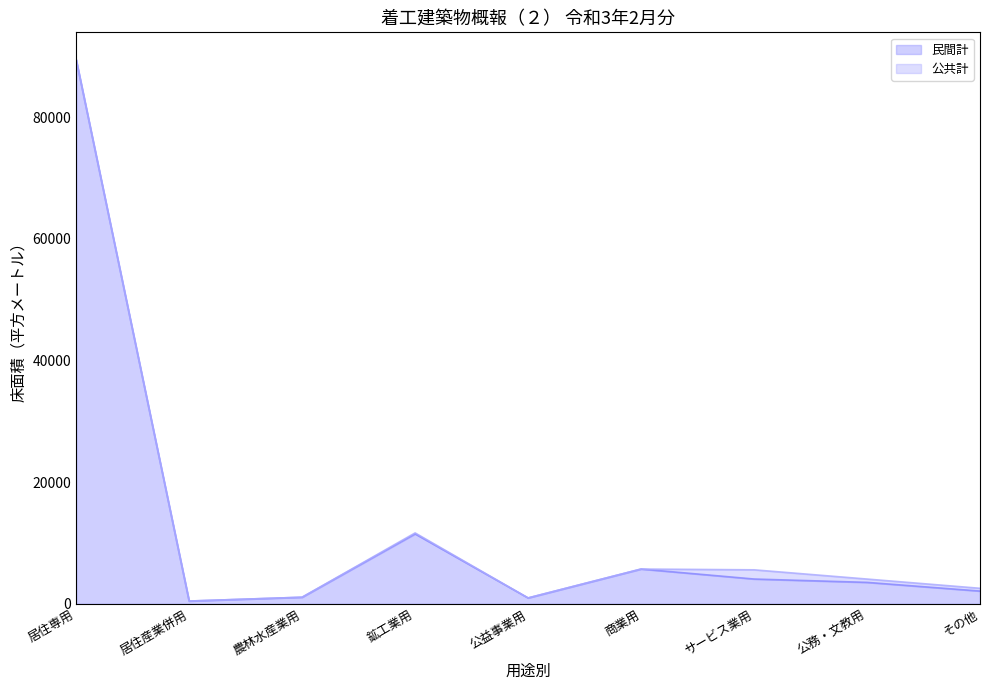

List the labels in order of value, smallest first.

居住産業併用, 公益事業用, 農林水産業用, その他, 公務・文教用, サービス業用, 商業用, 鉱工業用, 居住専用